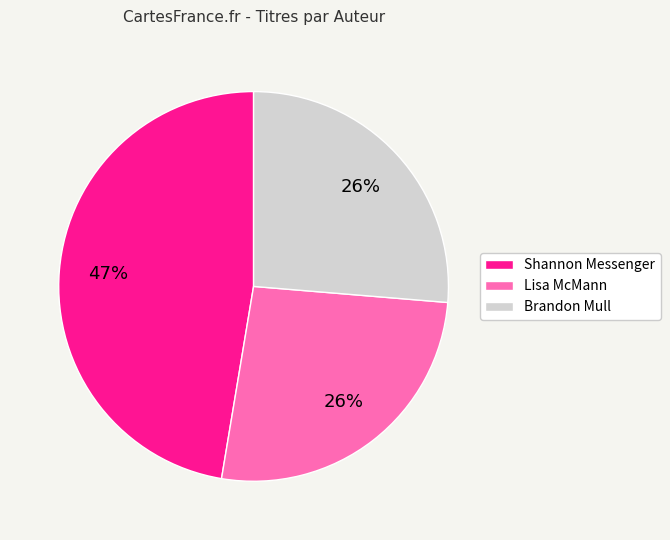

Count the number of slices in the pie.

3